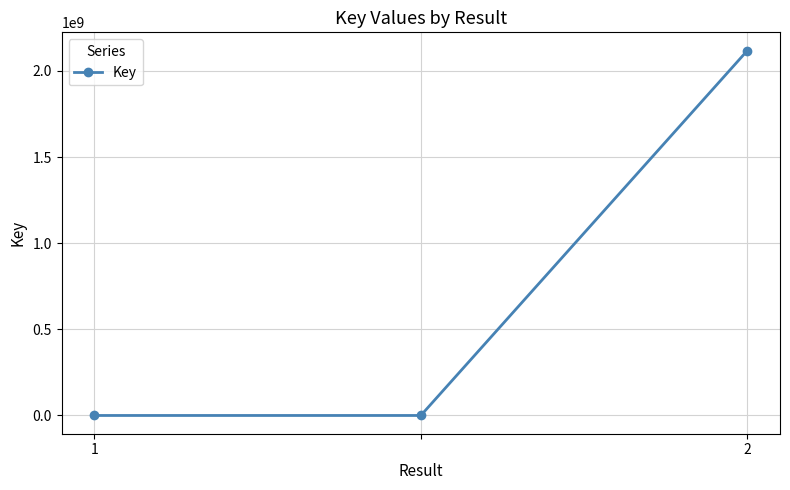

What is the difference between the maximum and minimum values?

2117856220